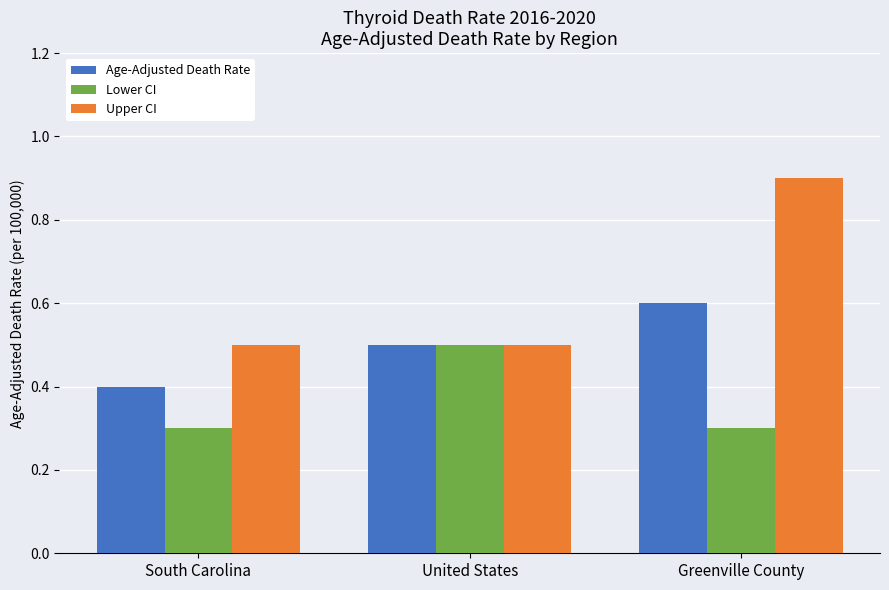

Which series has the widest spread of values?

Upper CI